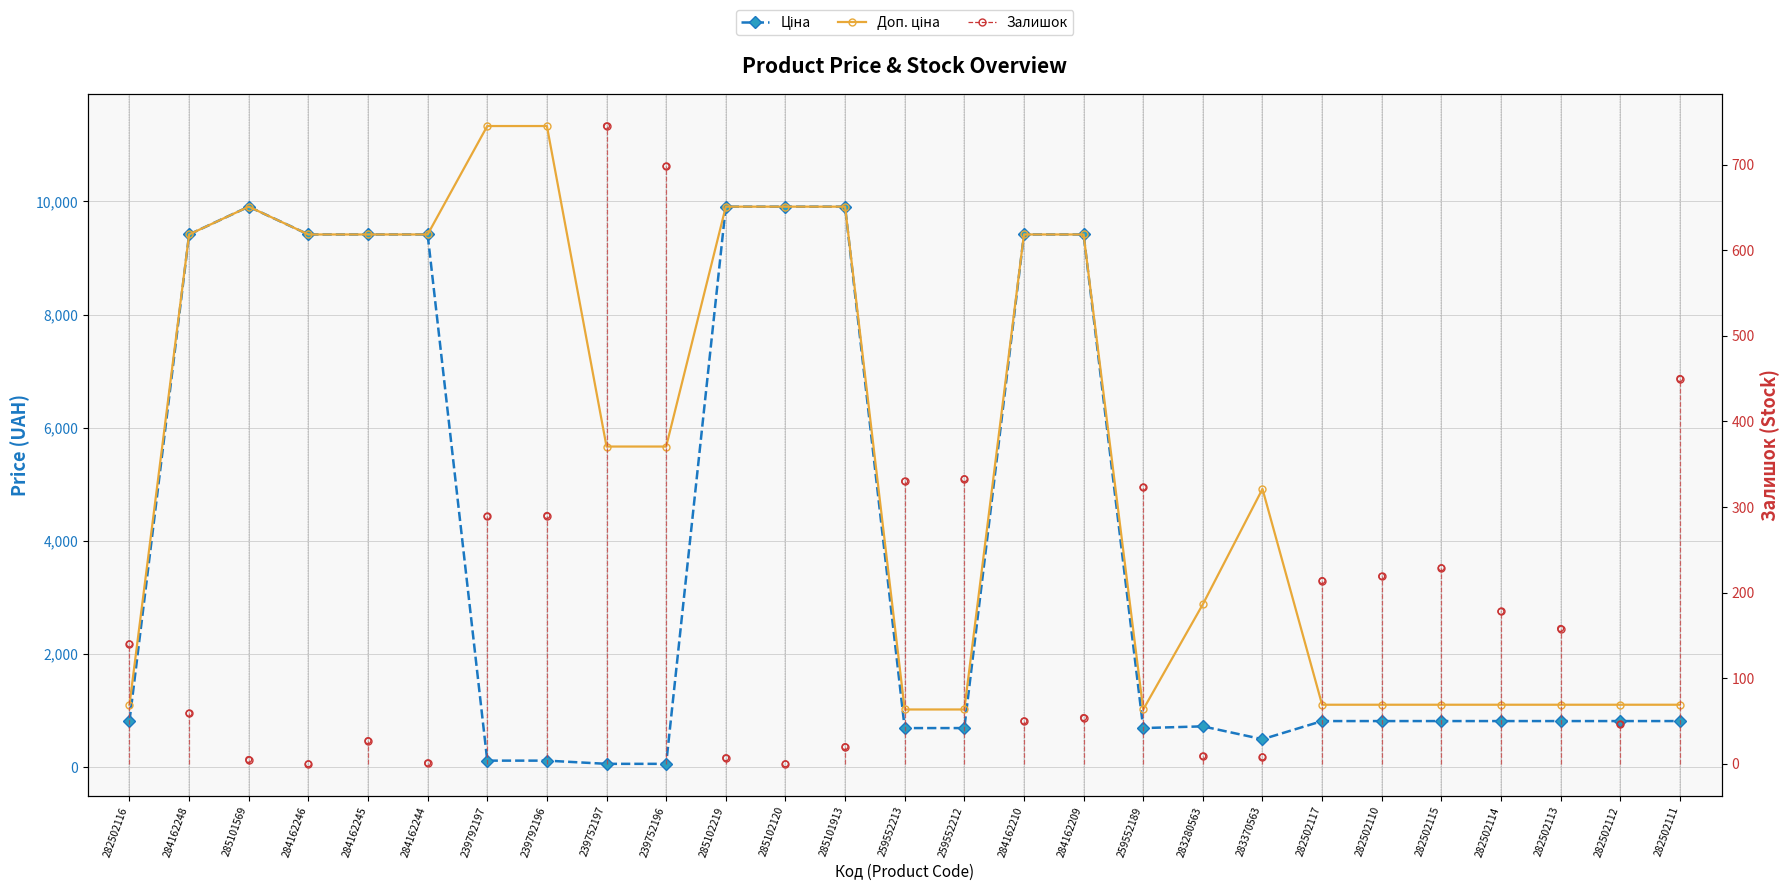

Which series has the largest total across all categories?

Доп. ціна